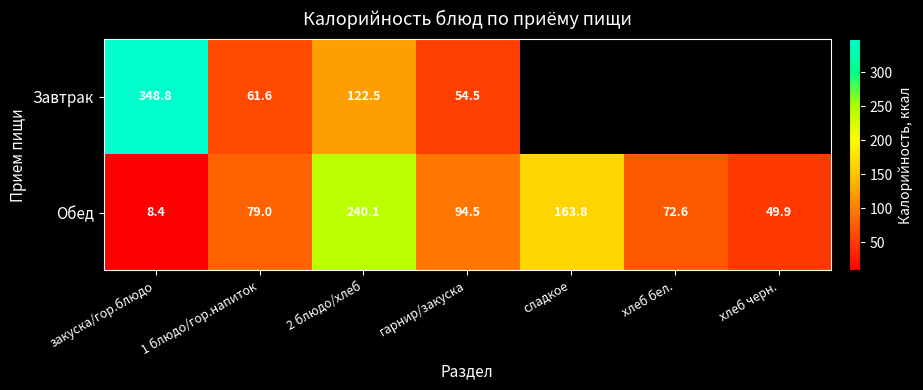

What is the difference between the Завтрак values at гарнир/закуска and закуска/гор.блюдо?

294.3